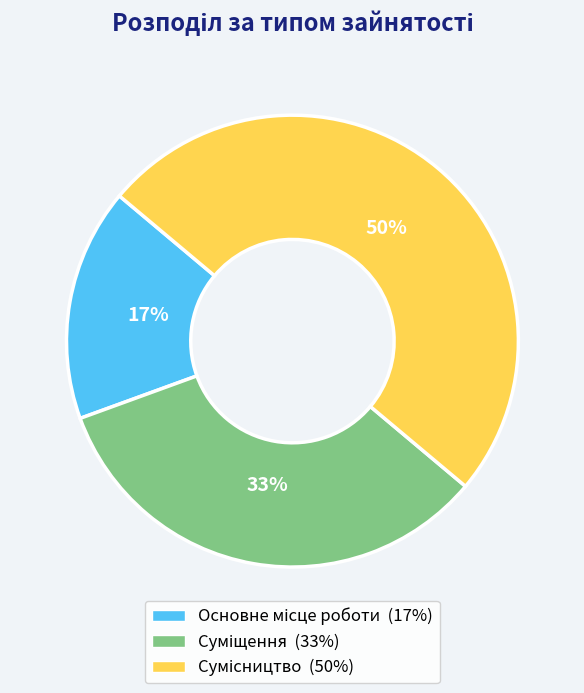

To the nearest percent, what is the difference between the largest and smallest slice percentages?

33%